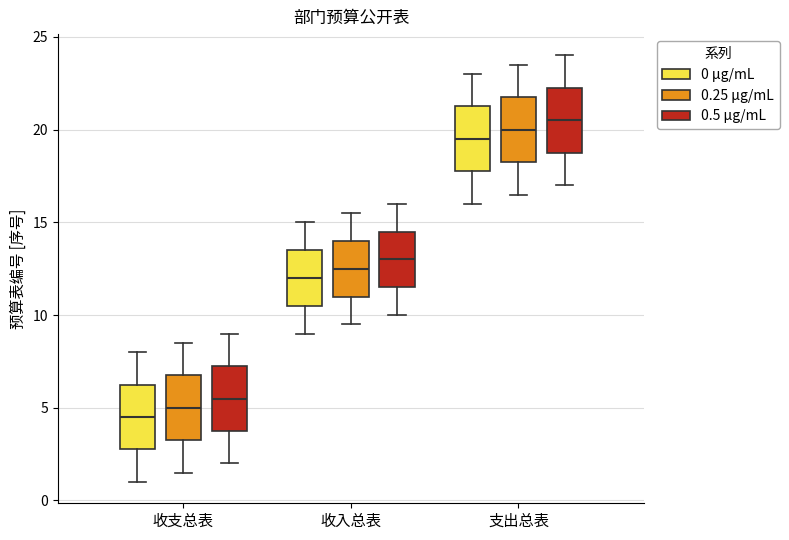

Where does the lower whisker of the box for 收入总表 (0.5 μg/mL) end on the y-axis? The values are not printed on the chart, so give them approximately, as read against the axis.

10.0